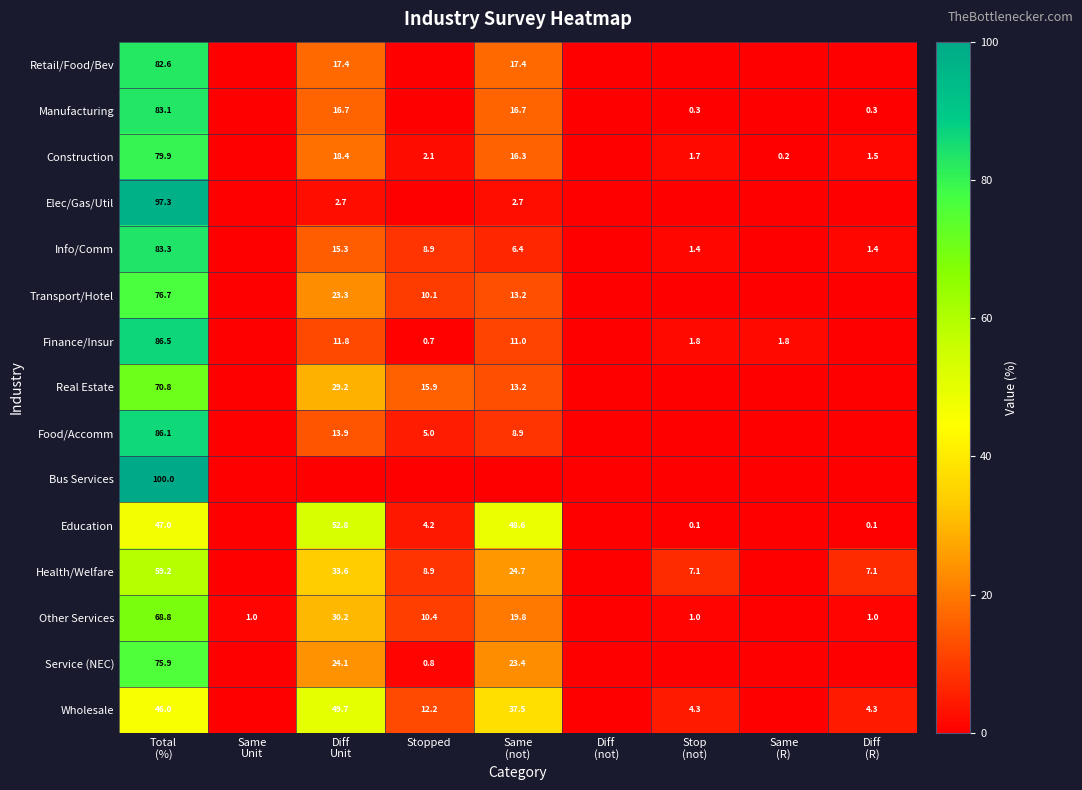

Between Diff Unit and Stopped, which series saw the biggest shift?

Education